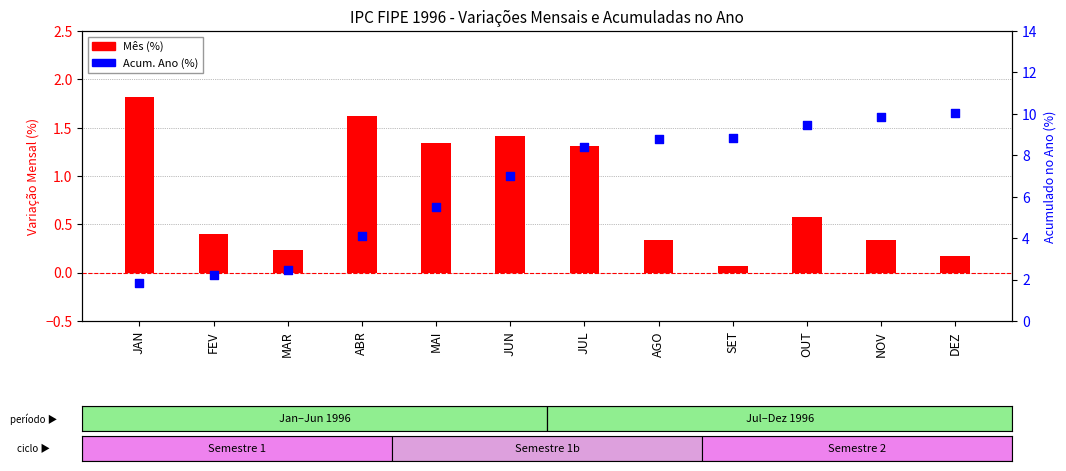

Which series has the largest total across all categories?

Acum. Ano (%)